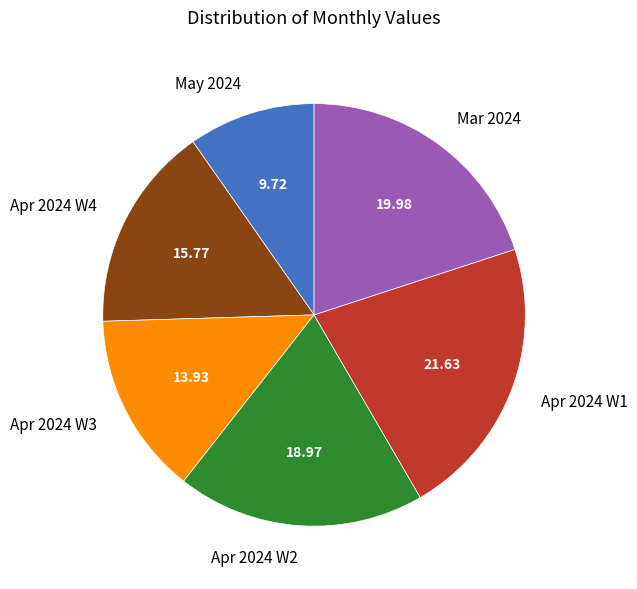

Is Apr 2024 W1 the majority of the pie?

No